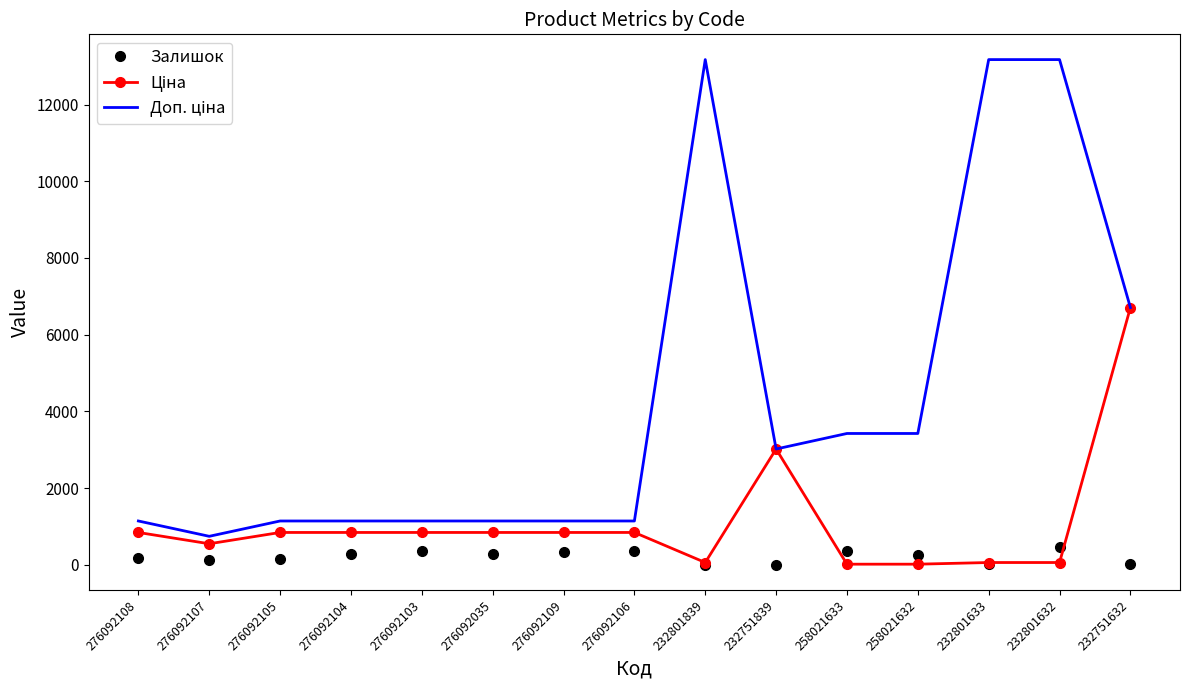

What is the smallest value displayed?

1.0